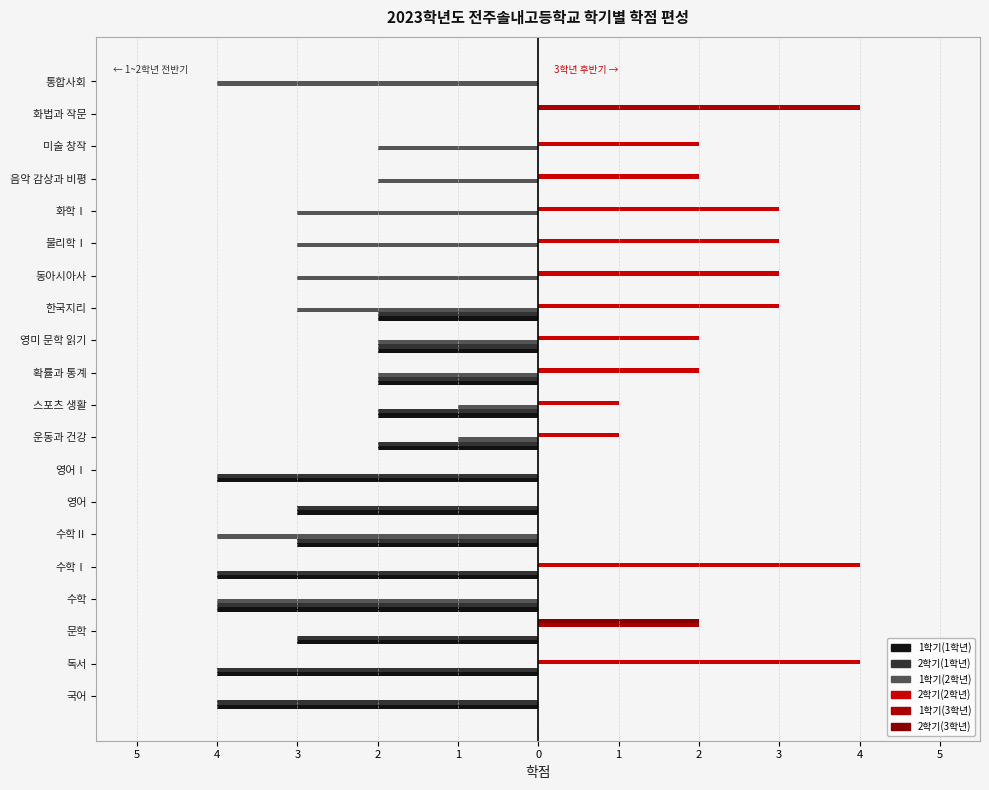

Are the bars horizontal?

Yes